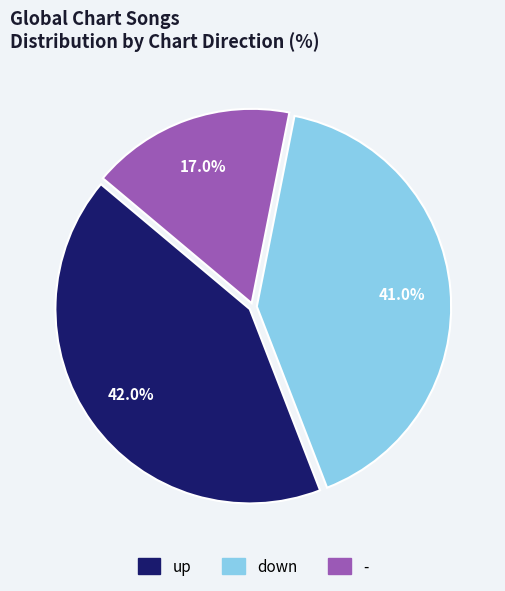

To the nearest percent, what percentage of the pie is -?

17%